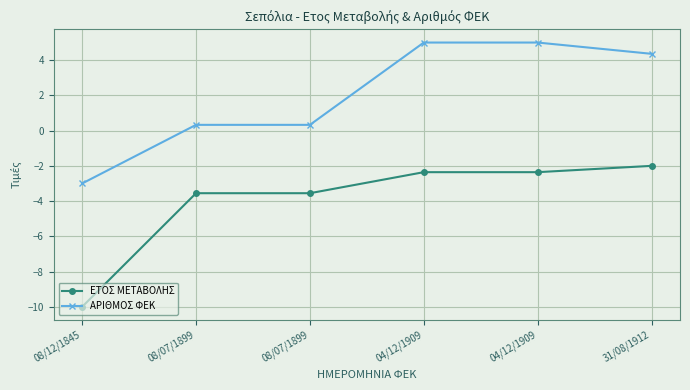

True or false: ΑΡΙΘΜΟΣ ΦΕΚ has more than 0 interior local peaks.

False